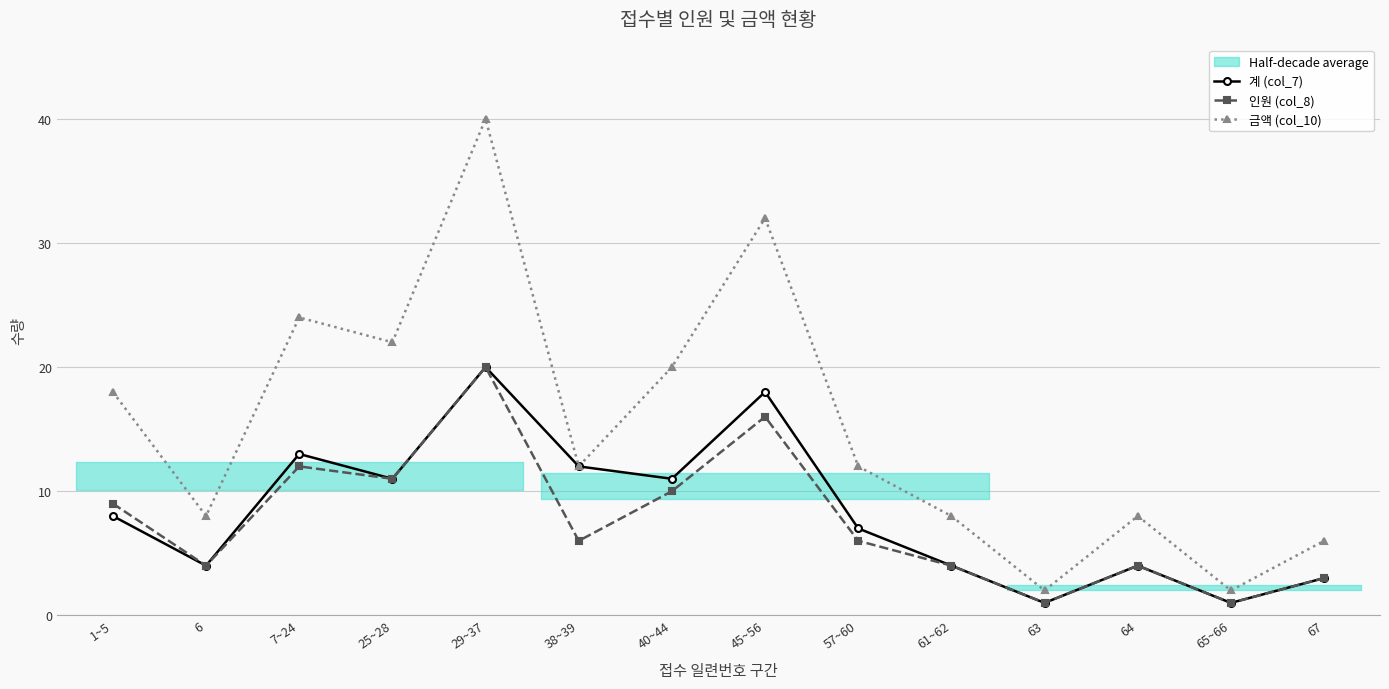

What is the spread (max minus min) of values at 25~28?

11